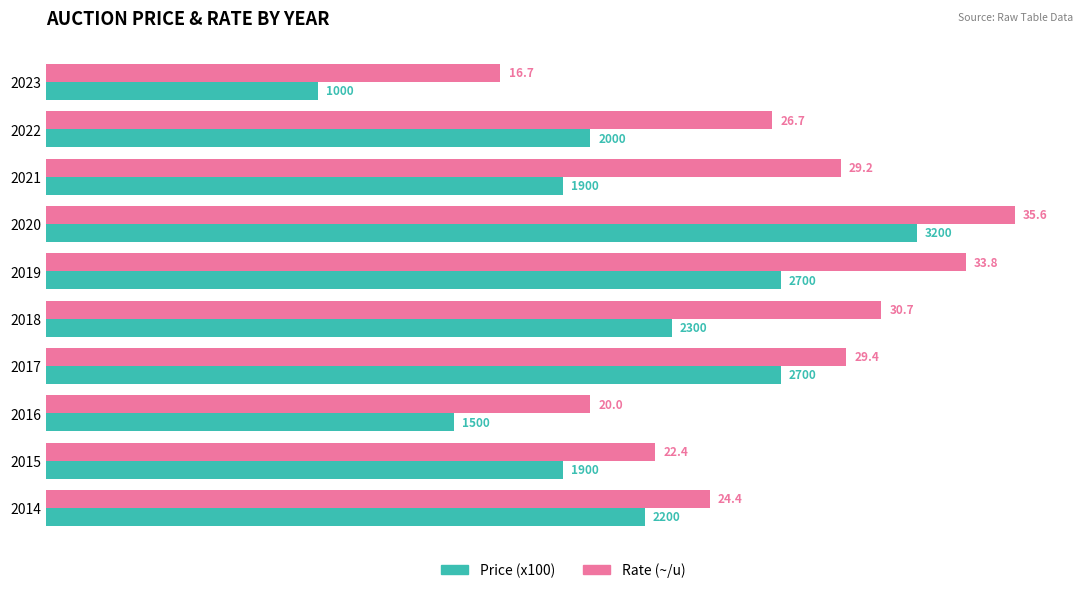

The value of Price (x100) at 2018 is 10.6. True or false?

False